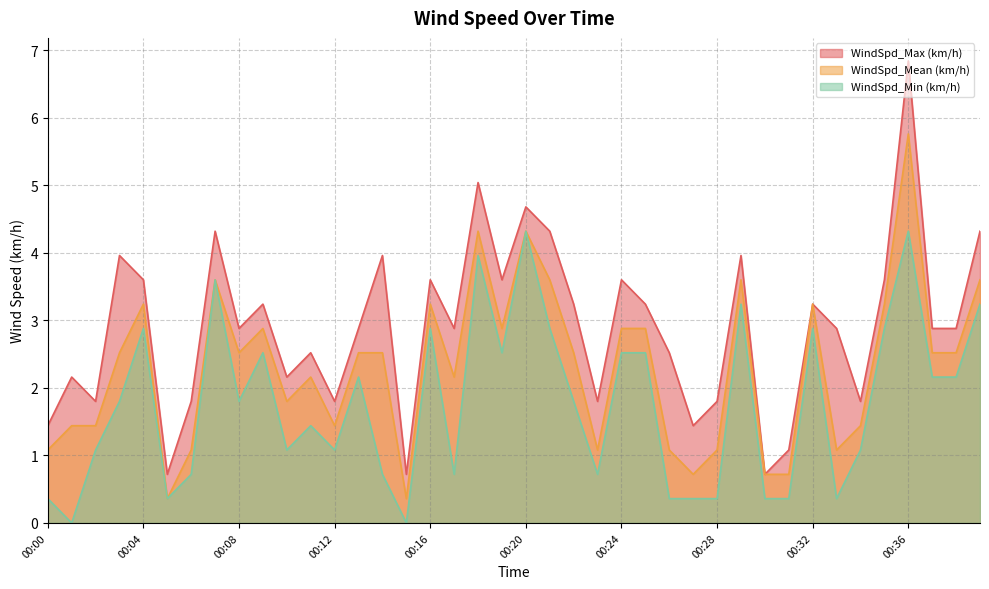

Rank the series at 00:35 from lowest to highest value.

WindSpd_Min (km/h), WindSpd_Mean (km/h), WindSpd_Max (km/h)